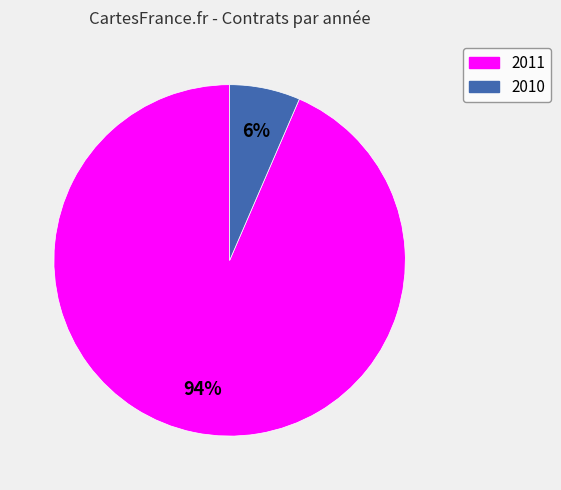

What percentage is the 2011 slice, to the nearest percent?

94%